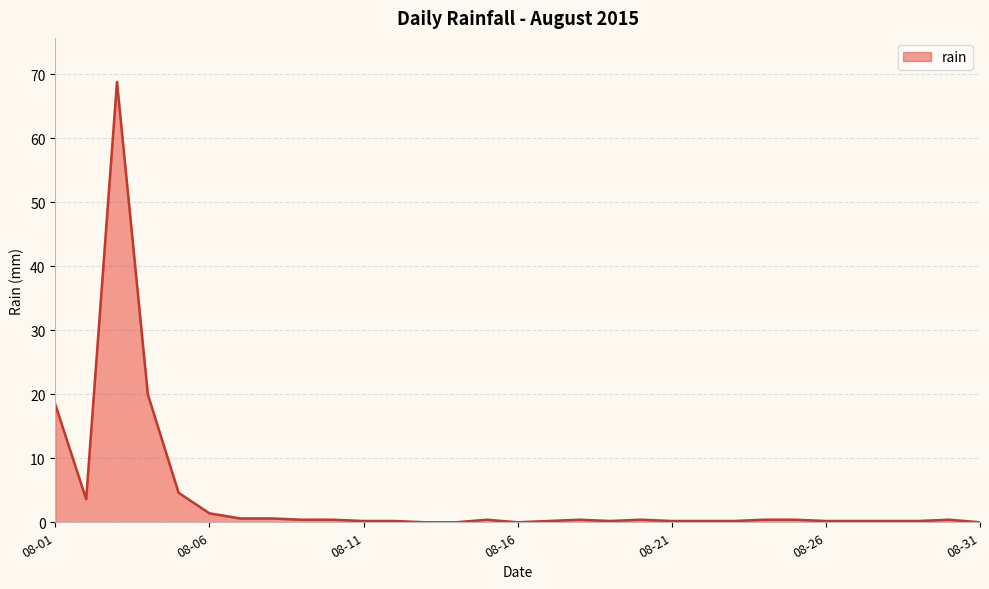

What is the difference between the maximum and minimum values?

68.8